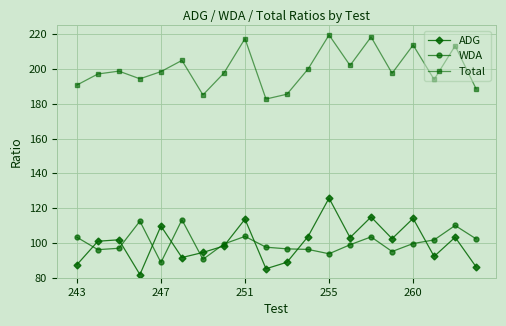

Which series has the widest spread of values?

ADG